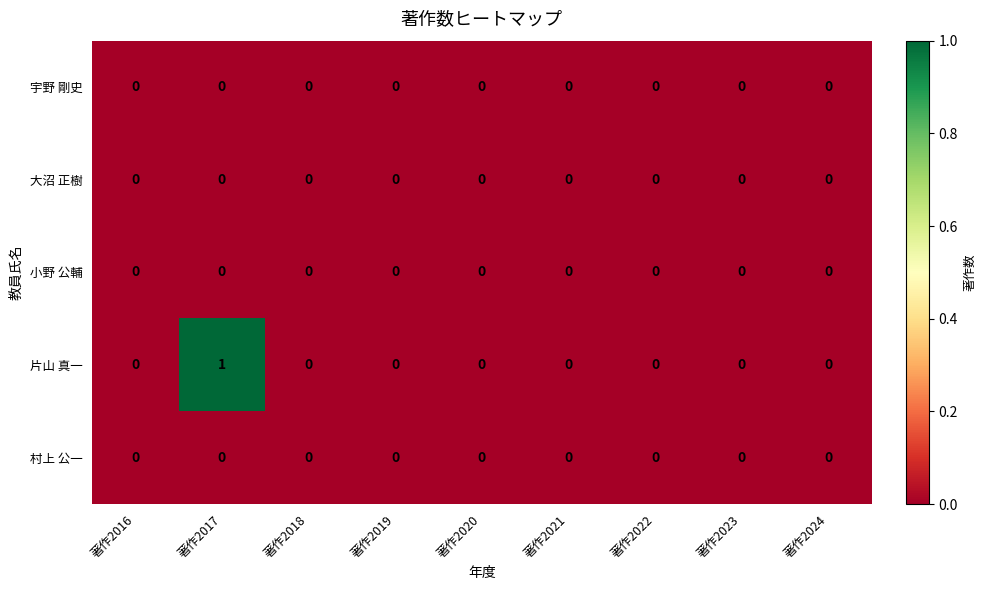

At which category is the sum across all series the highest?

著作2017